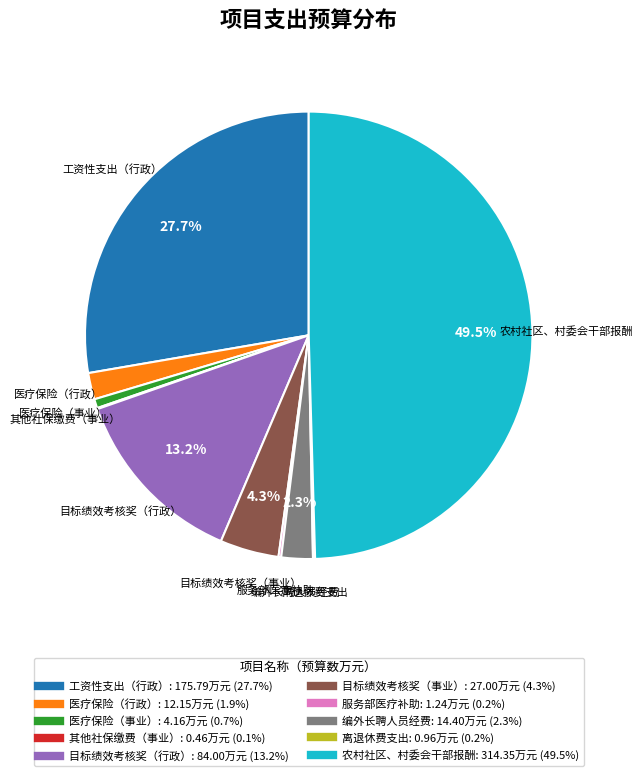

Which slice is the largest?

农村社区、村委会干部报酬